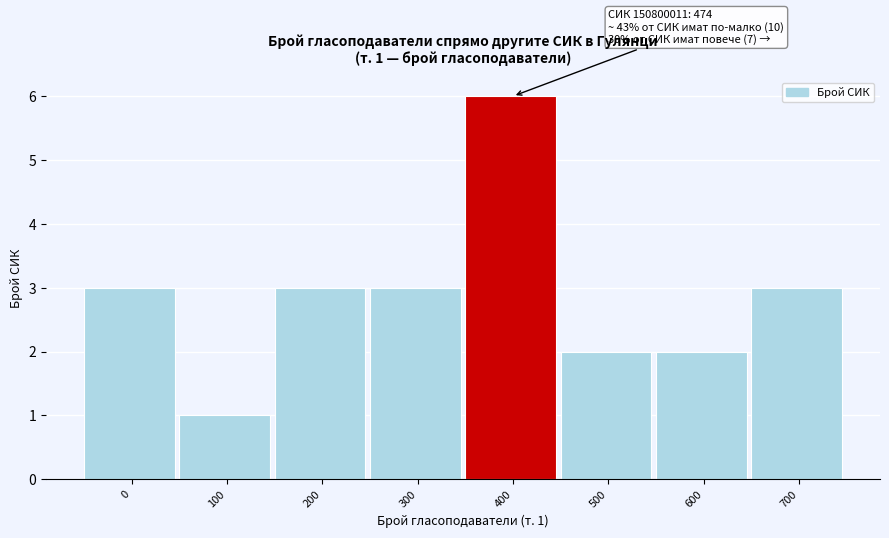

Reading left to right, transcribe all the data shown in this chart.

0=3	100=1	200=3	300=3	400=6	500=2	600=2	700=3